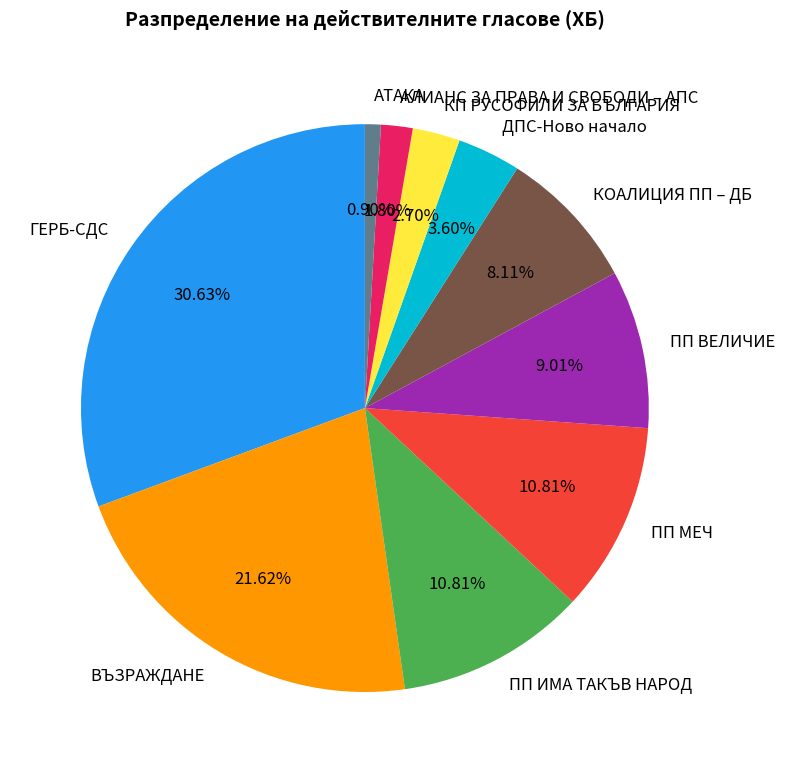

True or false: КП РУСОФИЛИ ЗА БЪЛГАРИЯ accounts for 3% of the total.

True